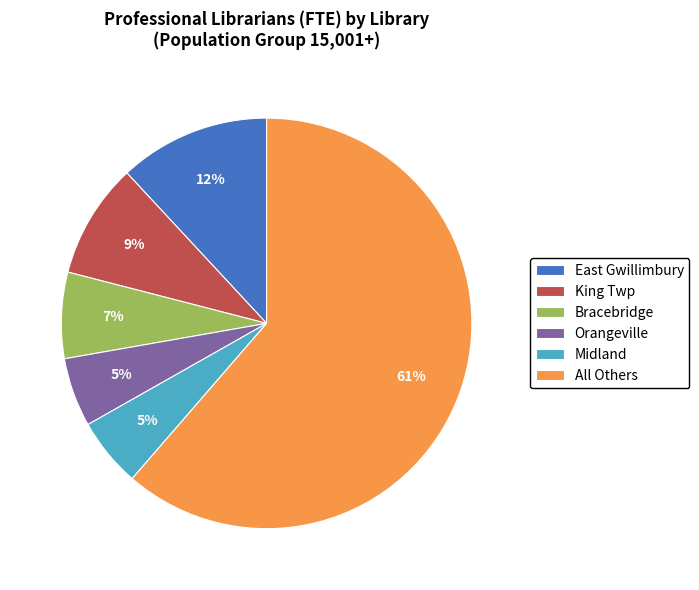

How many segments does this pie chart have?

6